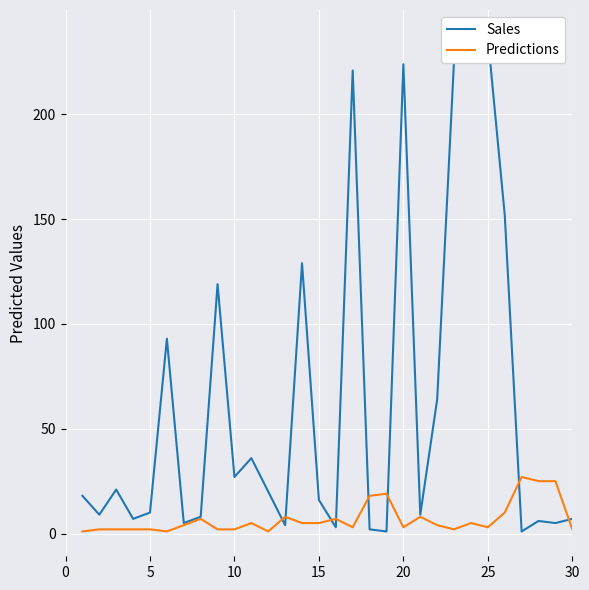

How many intersections are there between Weeks on Chart and Peak Position?

8